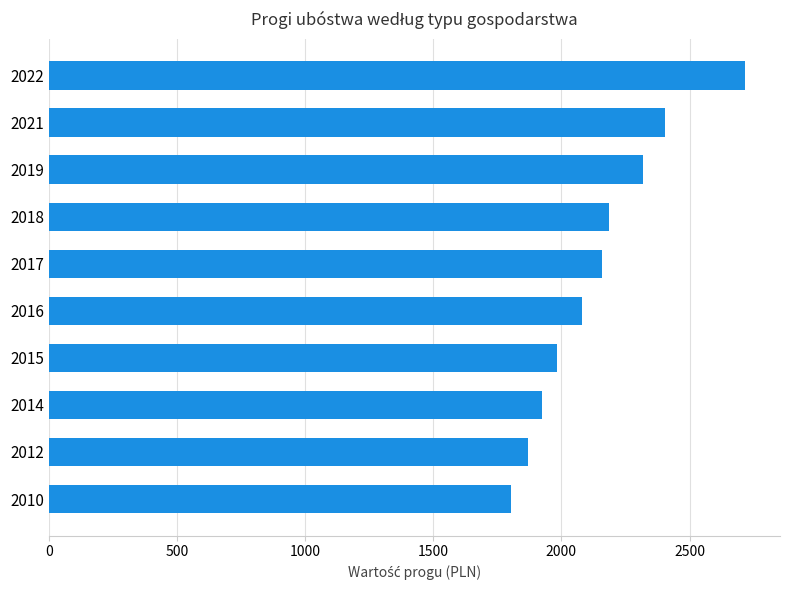

What is the change in value from 2016 to 2018?

+107